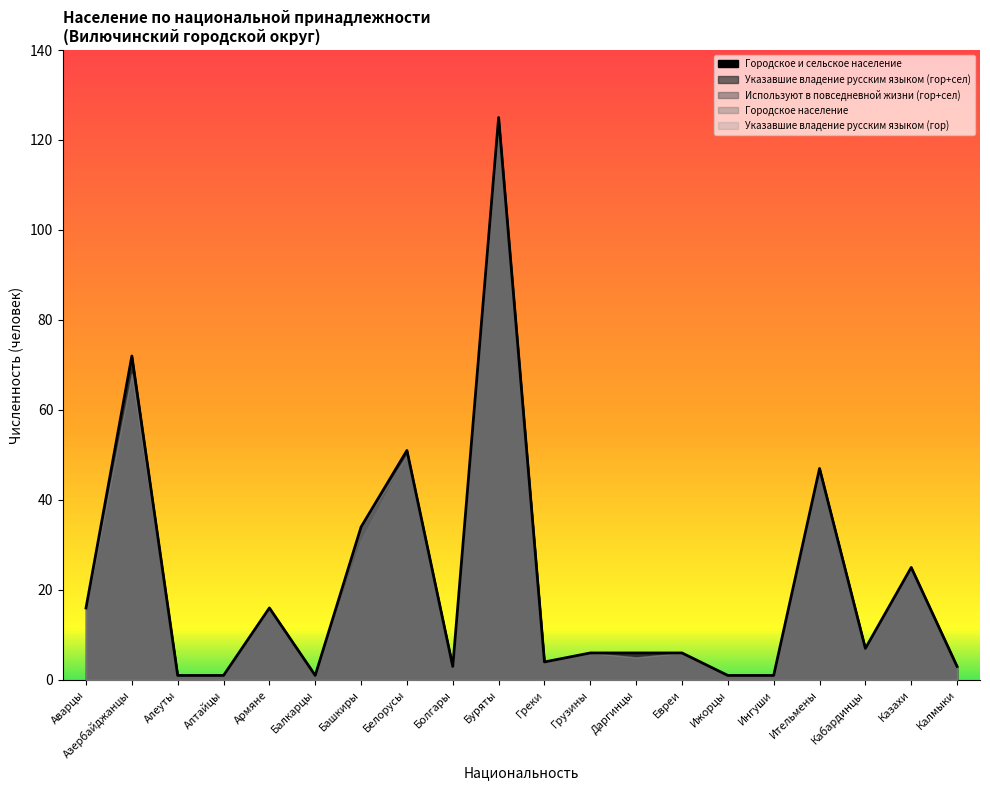

The value of Указавшие владение русским языком (гор) at Евреи is 10. True or false?

False